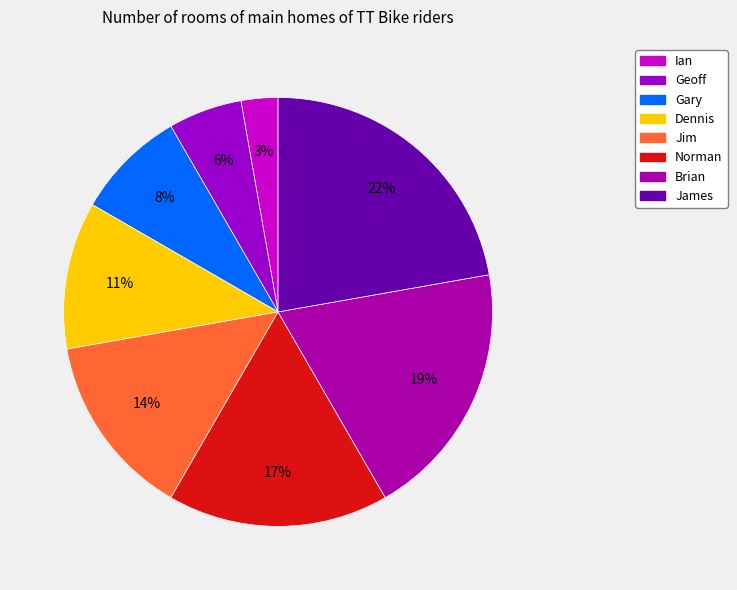

Count the number of slices in the pie.

8